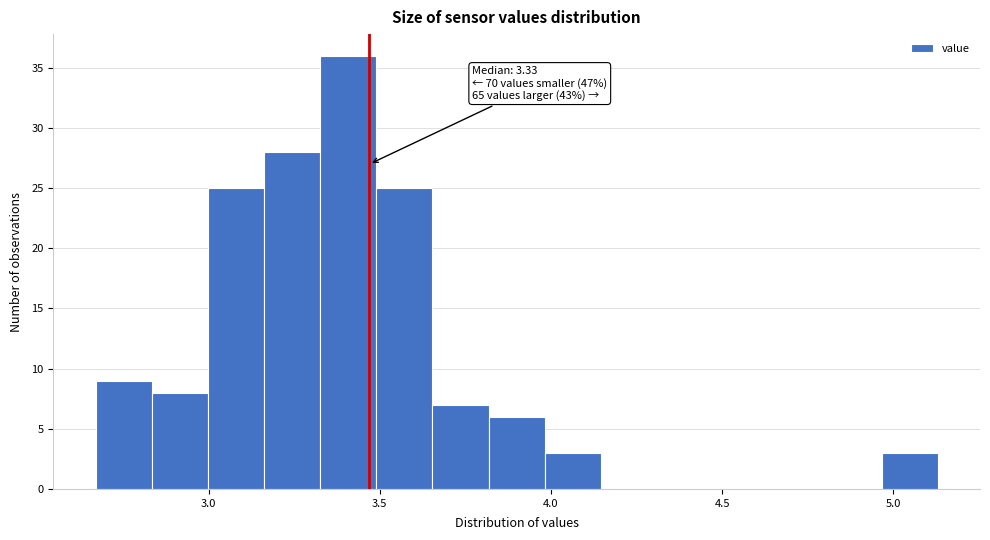

Read against the x-axis, roughly where is the centre of the tallest bar?

3.40